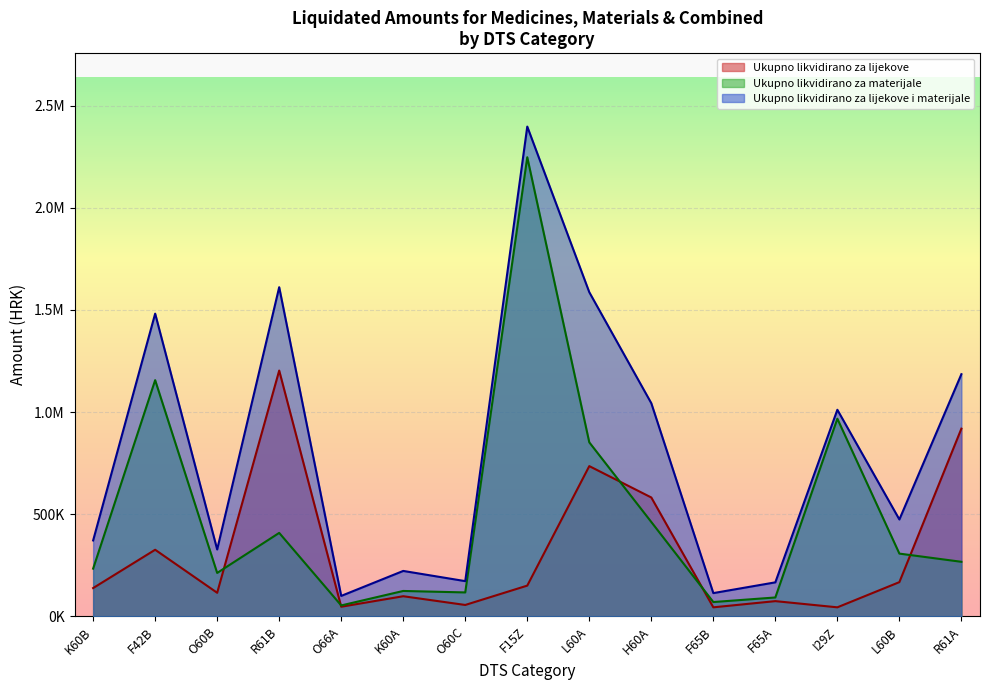

Which series has the widest spread of values?

Ukupno likvidirano za lijekove i materijale